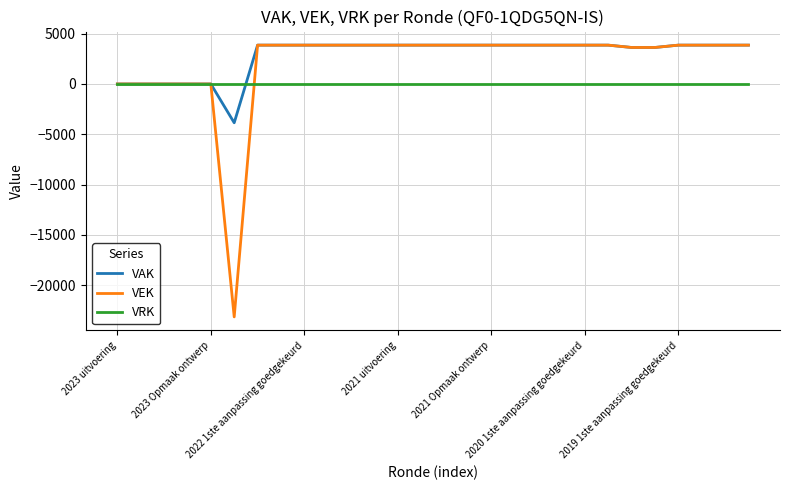

Rank the series by their average value, from highest to lowest.

VAK, VEK, VRK